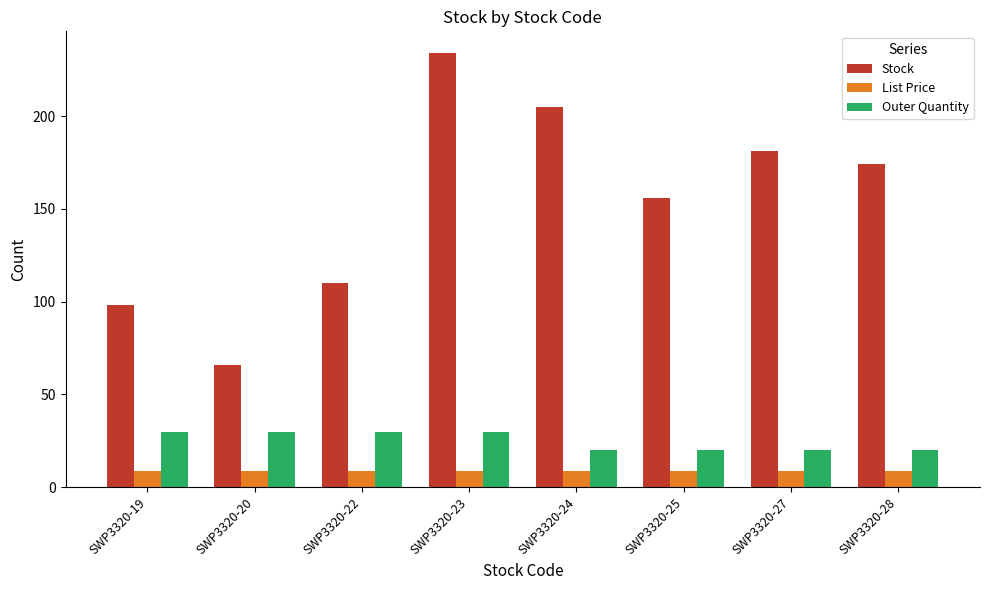

What is the smallest value displayed?

8.5